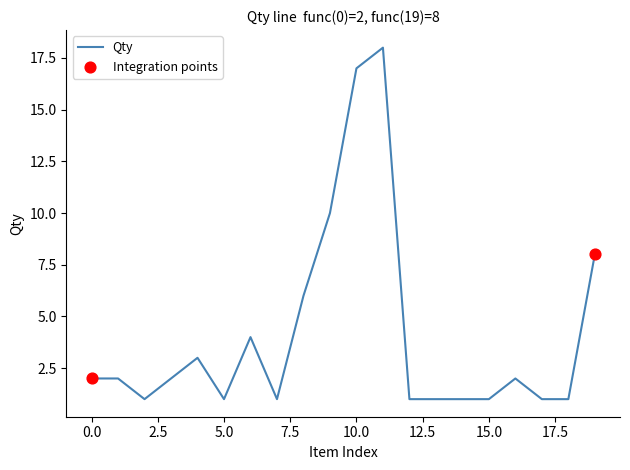

What is the greatest value displayed?

18